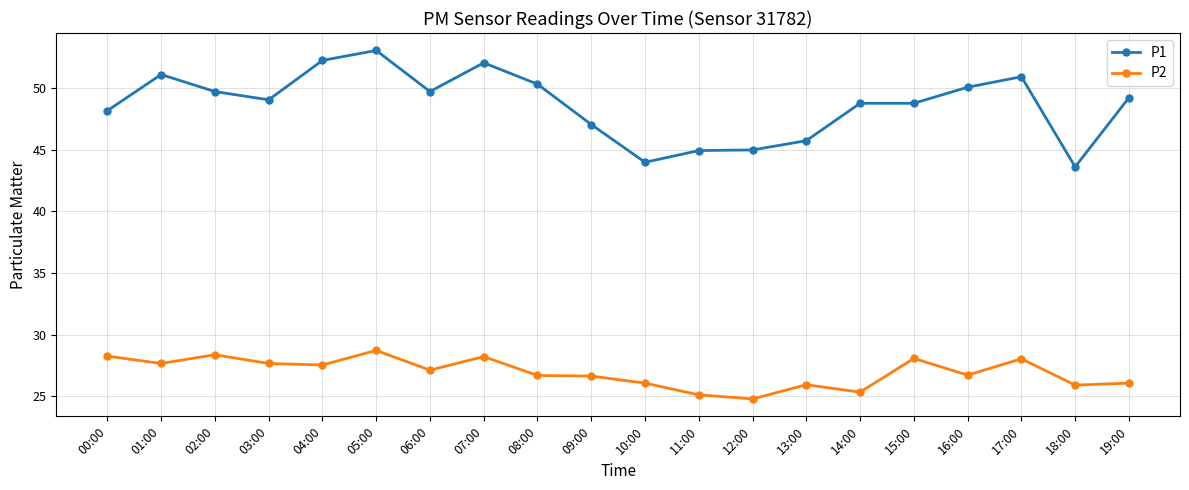

List the series in order of their overall mean, highest first.

P1, P2